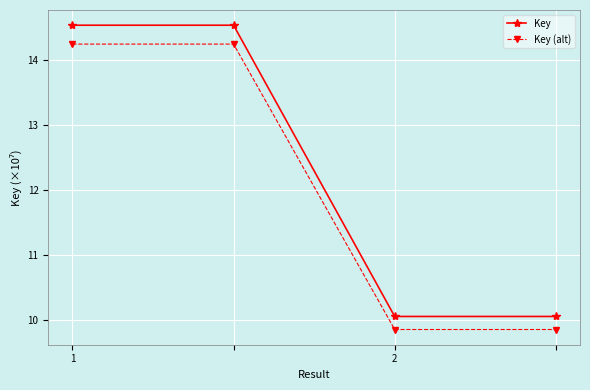

Which series has the largest total across all categories?

Key